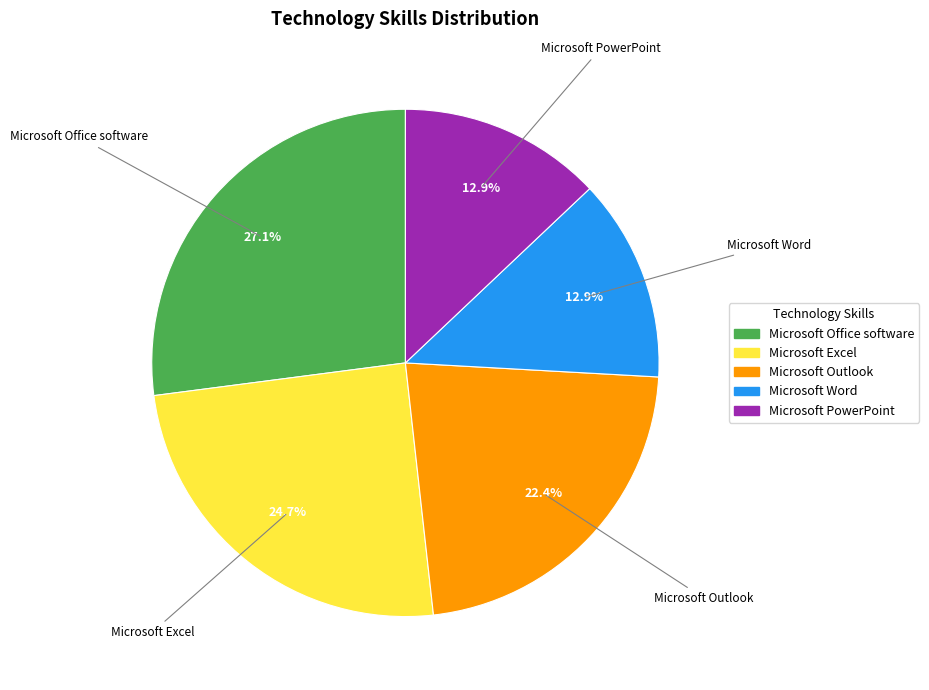

Count the number of slices in the pie.

5